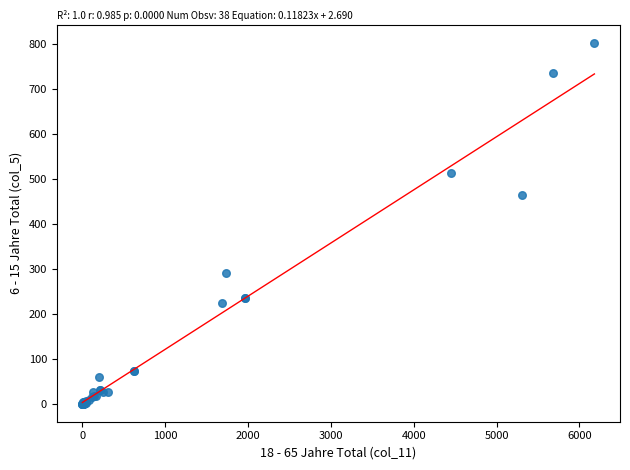

What Y value in the scatter plot is closest to 401?

464